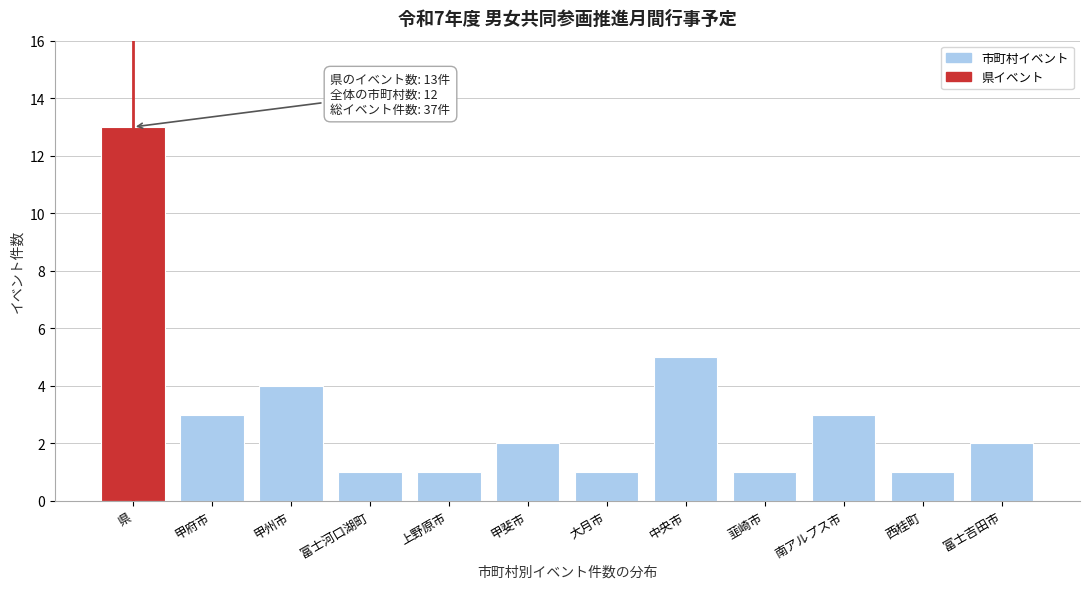

Reading left to right, list all the values displayed in this chart.

県=13	甲府市=3	甲州市=4	富士河口湖町=1	上野原市=1	甲斐市=2	大月市=1	中央市=5	韮崎市=1	南アルプス市=3	西桂町=1	富士吉田市=2